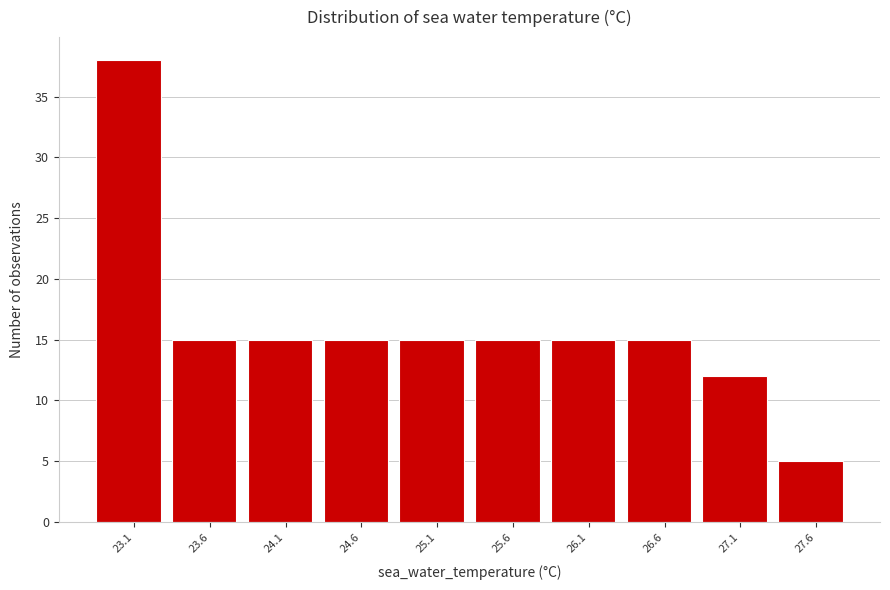

Reading left to right, what are all the values shown in this chart?

38	15	15	15	15	15	15	15	12	5